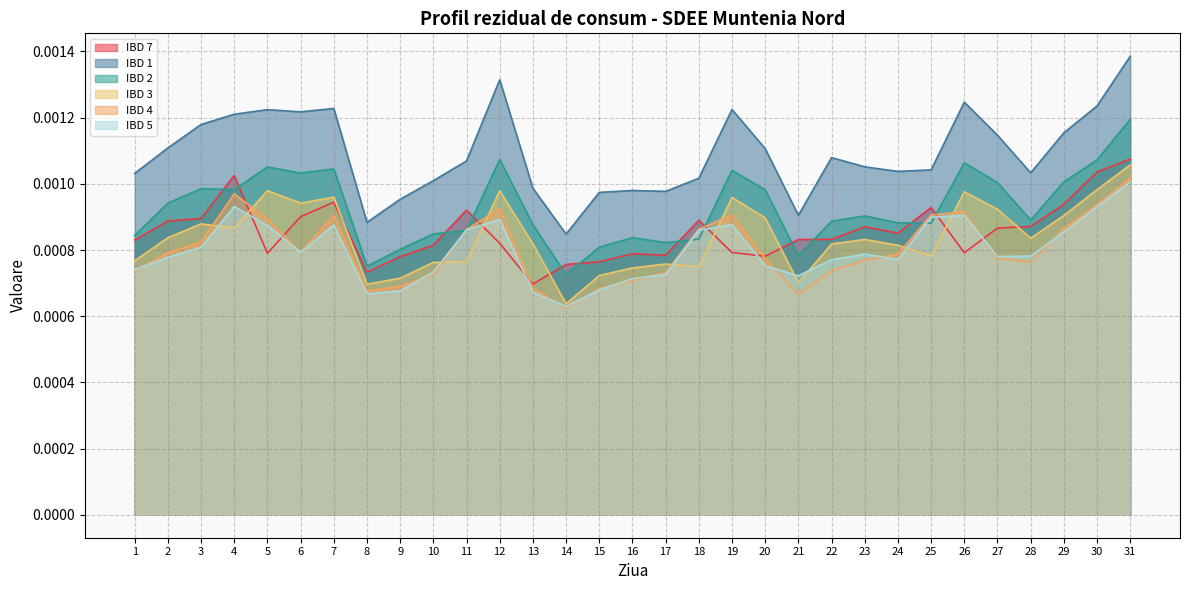

How many distinct data groups are displayed?

6